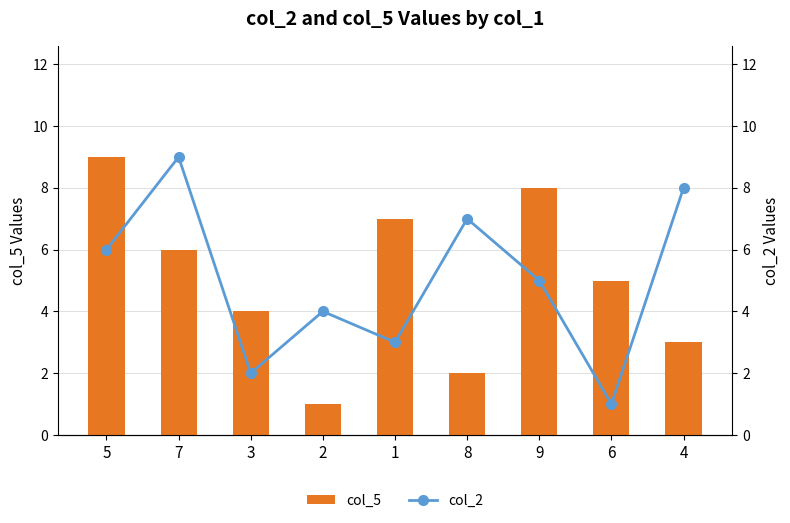

At which label does col_5 first exceed 5?

5